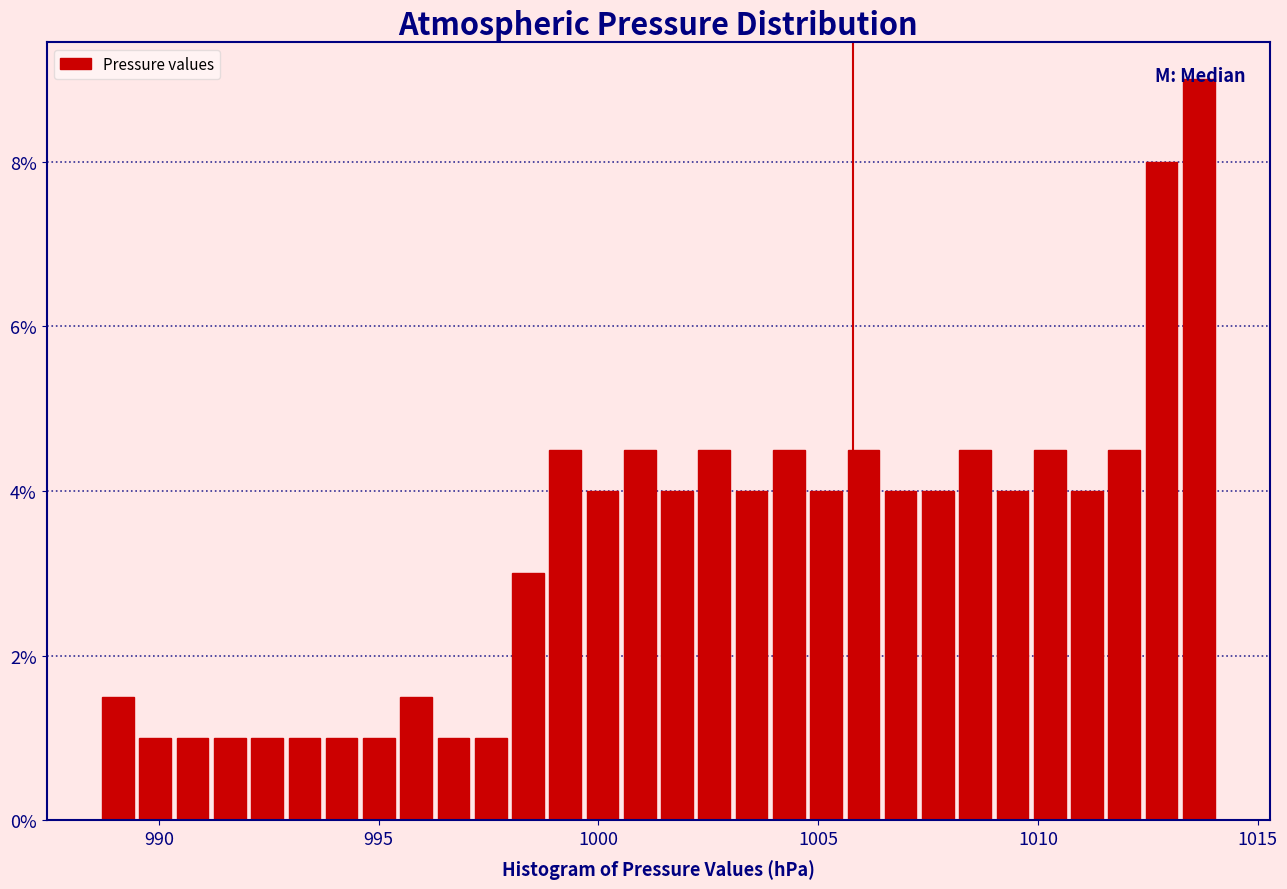

Around what value on the x-axis is the tallest bar? Give the approximate position of its centre, as read against the axis.

1013.5